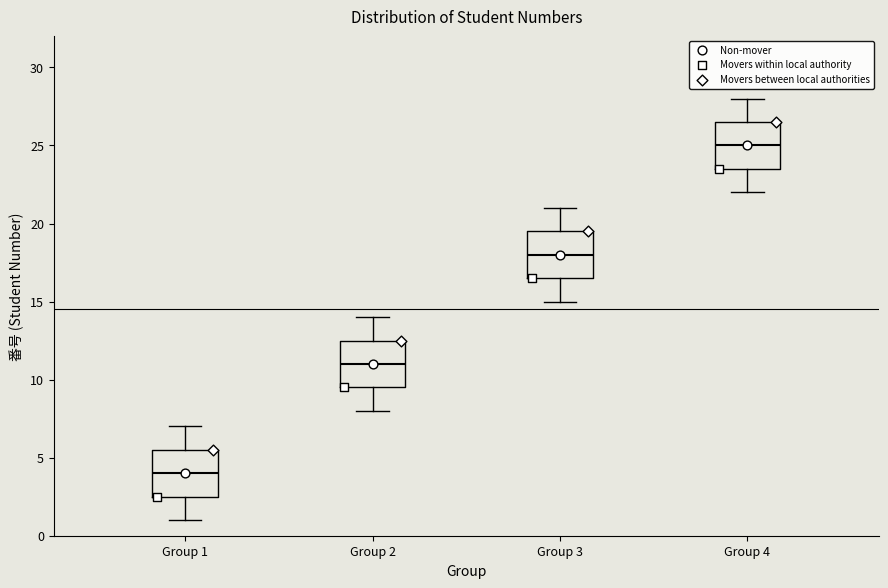

Reading left to right, read every box against the y-axis: the position of its median line, the range the box covers, and the ends of its whiskers. The values are not printed on the chart, so give them approximately, as read against the axis.

Group 1: median 4.0, box 2.5 to 5.5, whiskers 1.0 to 7.0
Group 2: median 11.0, box 9.5 to 12.5, whiskers 8.0 to 14.0
Group 3: median 18.0, box 16.5 to 19.5, whiskers 15.0 to 21.0
Group 4: median 25.0, box 23.5 to 26.5, whiskers 22.0 to 28.0